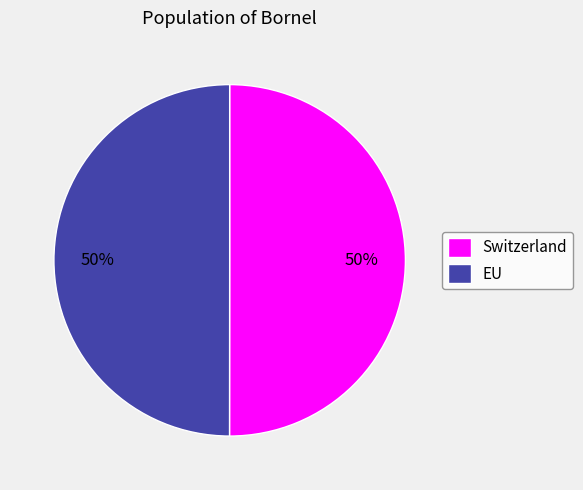

What percentage is the EU slice, to the nearest percent?

50%